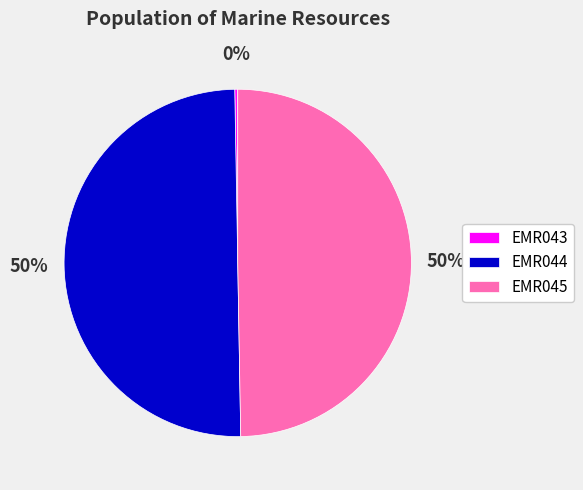

Is it true that EMR045 is 57% of the pie?

False